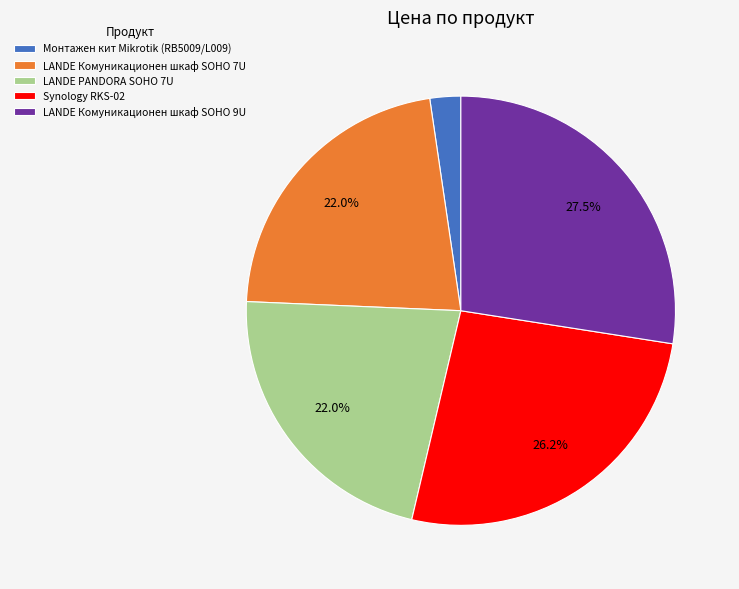

Combined, do Synology RKS-02 and LANDE Комуникационен шкаф SOHO 9U account for over 50%?

Yes